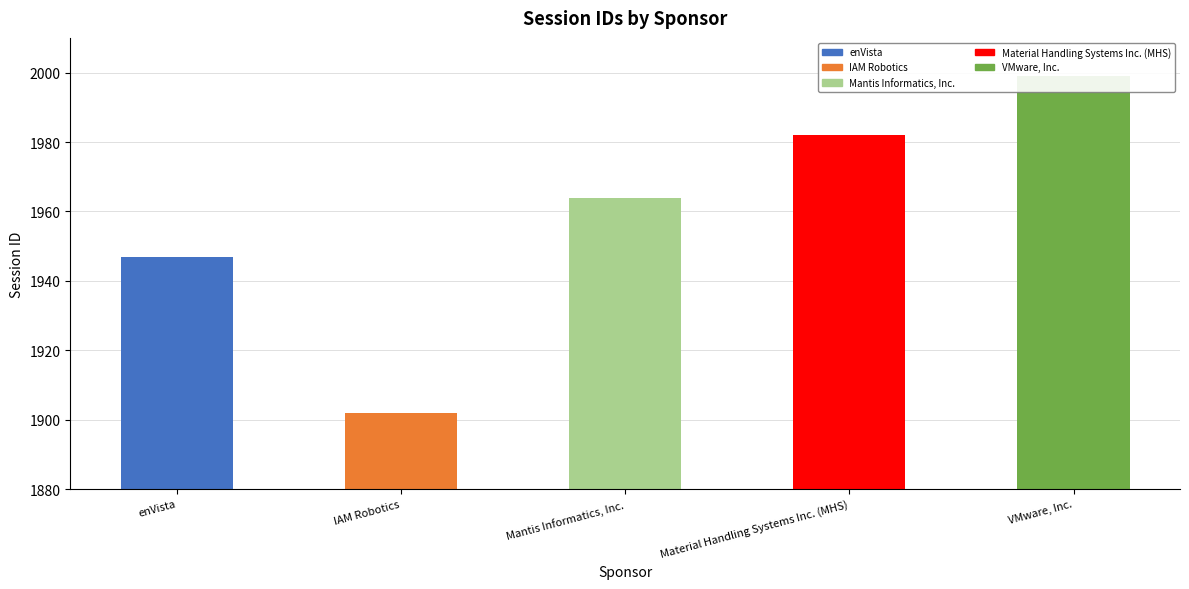

At which category does the chart reach its minimum across all series?

IAM Robotics